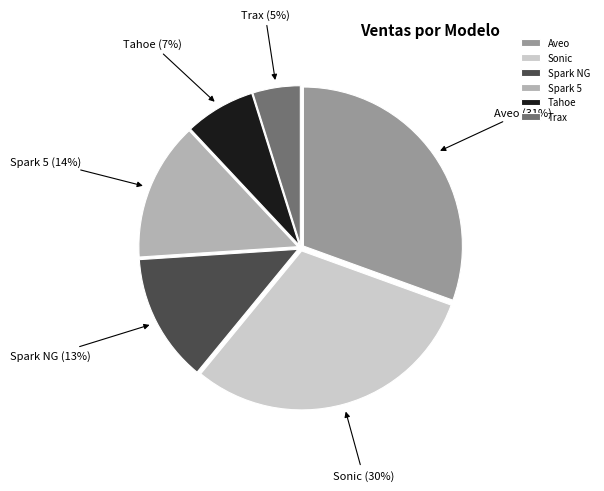

To the nearest percent, what is the average slice percentage?

17%